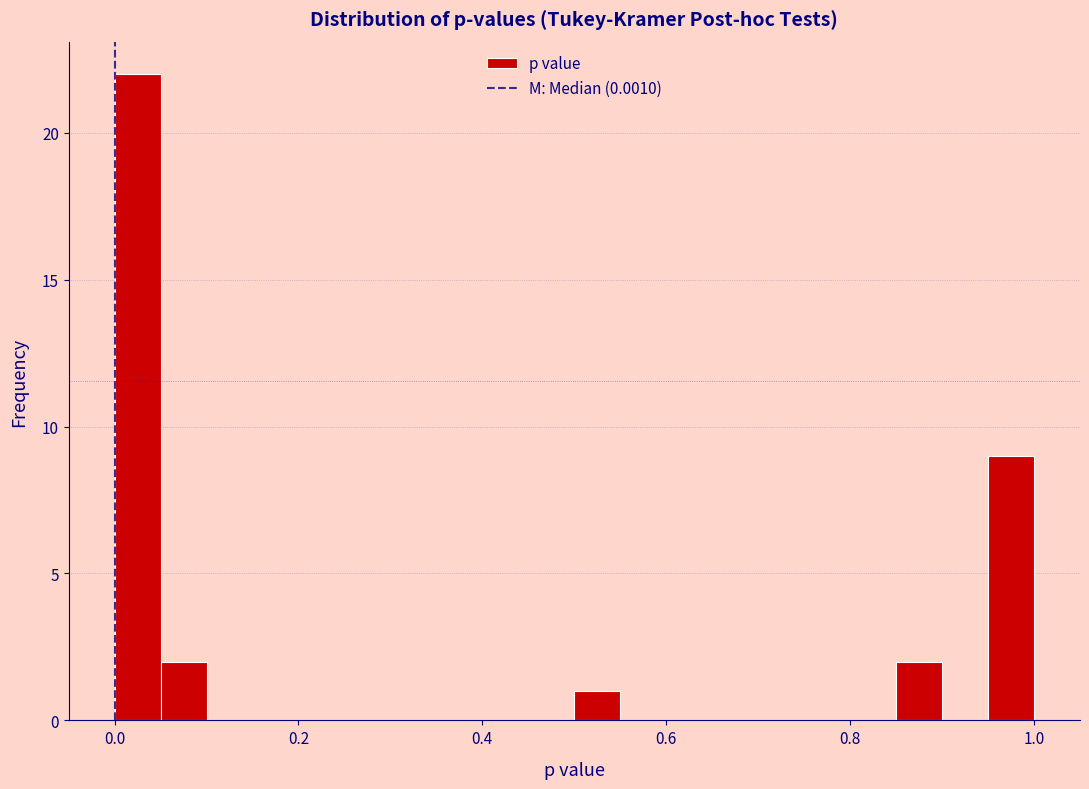

Read against the x-axis, roughly where is the centre of the tallest bar?

0.02